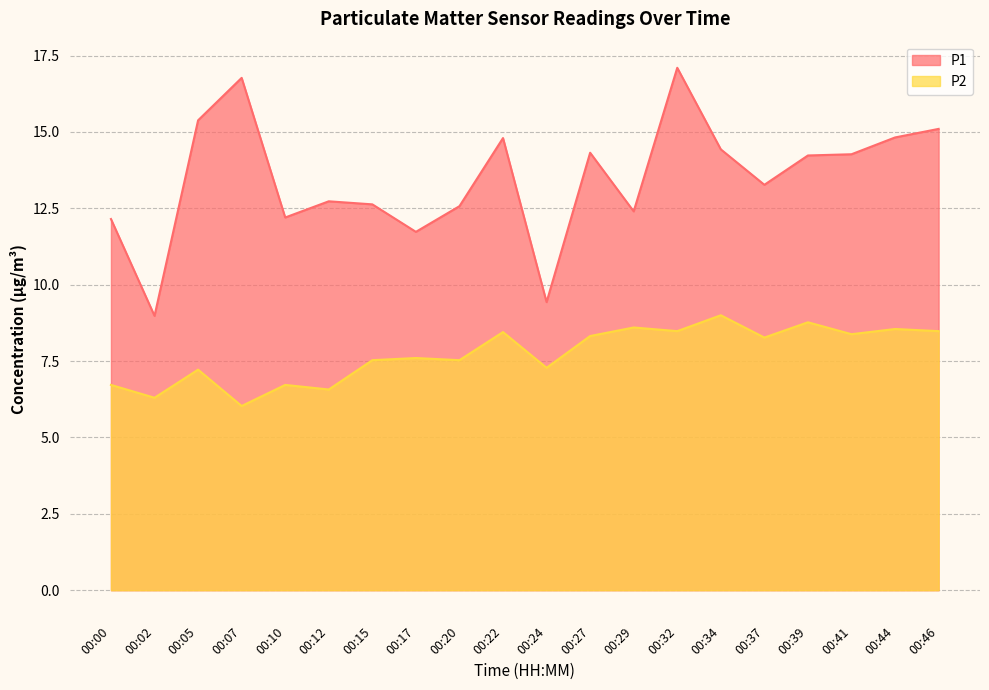

List the series in order of their peak value, highest first.

P1, P2